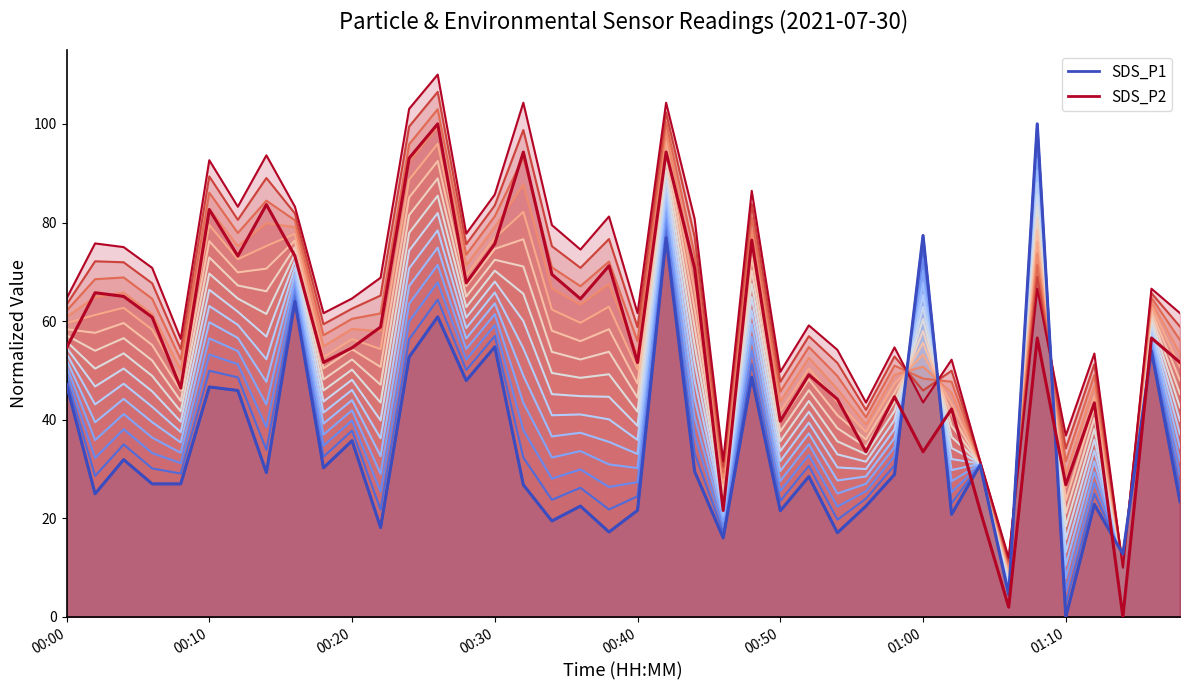

At 01:14, list the series in order from smallest to largest.

SDS_P2, SDS_P1